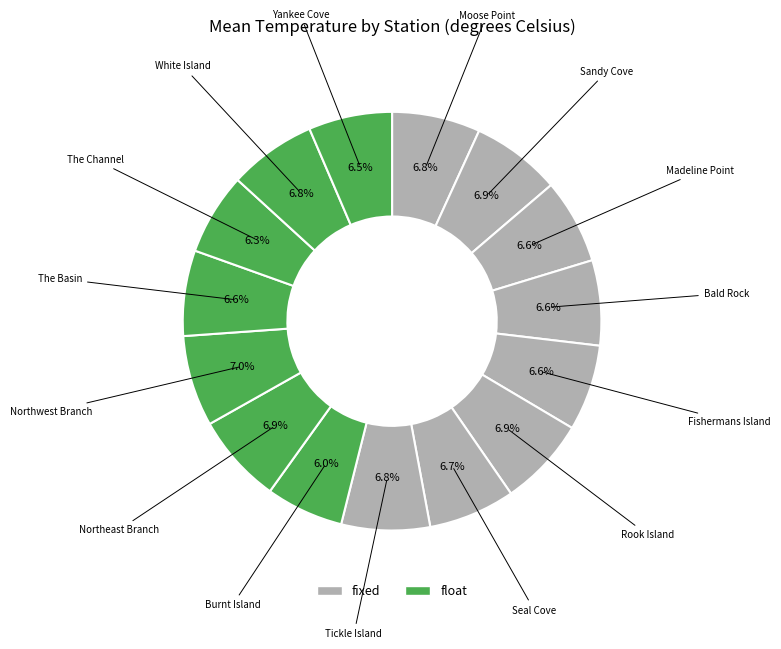

Approximately how many times larger is the value at Madeline Point compared to Bald Rock?

1.0